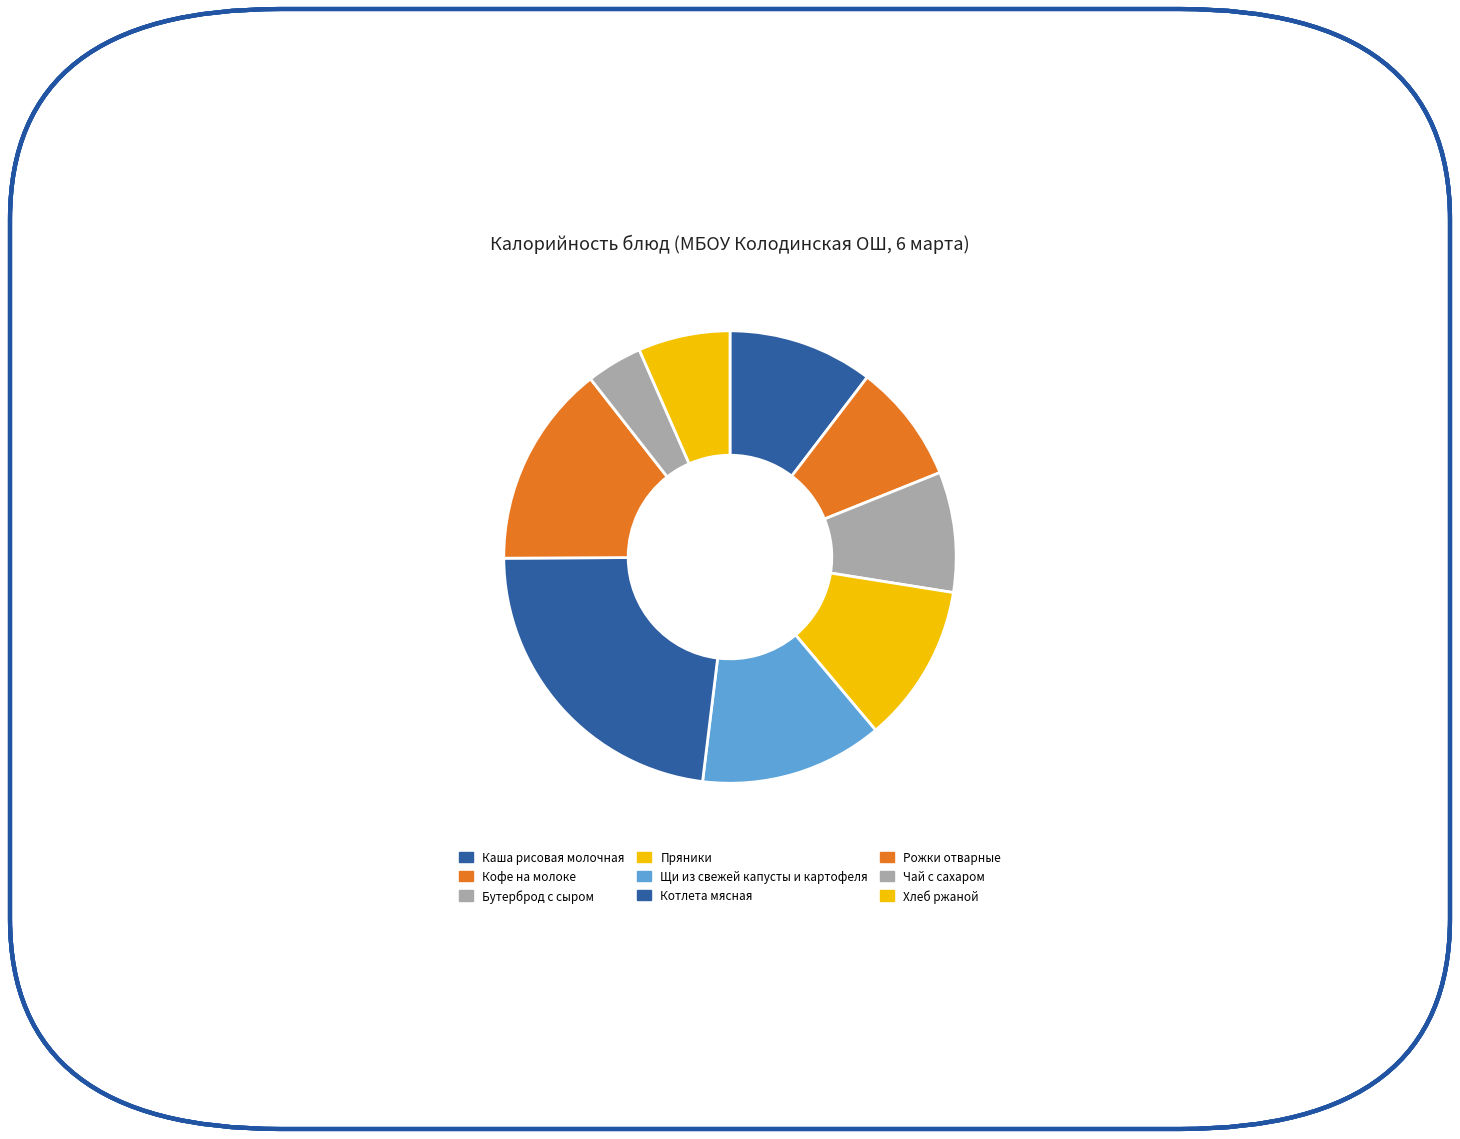

How many slices are in this pie chart?

9